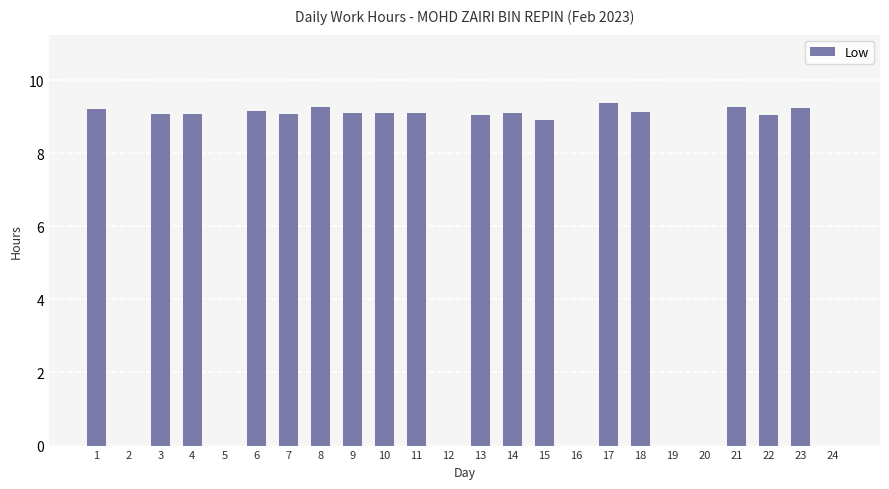

The chart shows a value of 0.0 at 12. True or false?

True